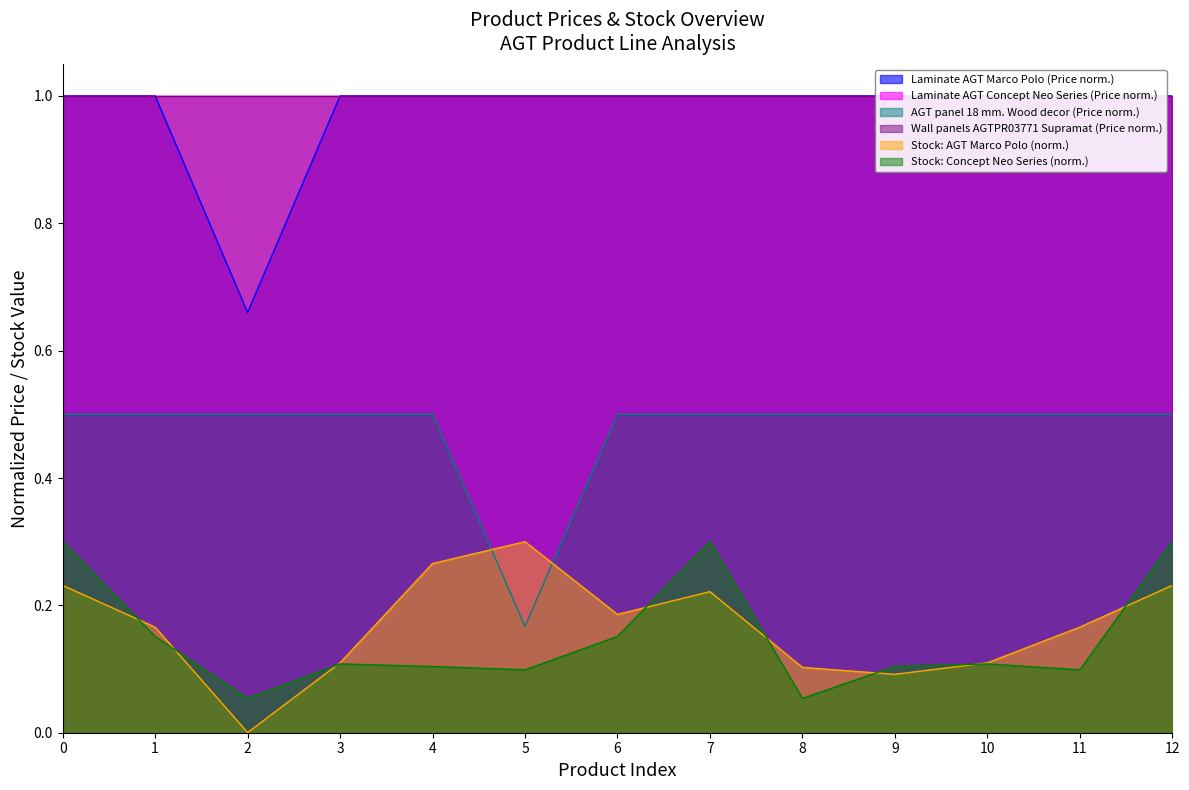

True or false: AGT panel 18 mm. Wood decor (Price norm.) and Stock: Concept Neo Series (norm.) cross at least once.

False